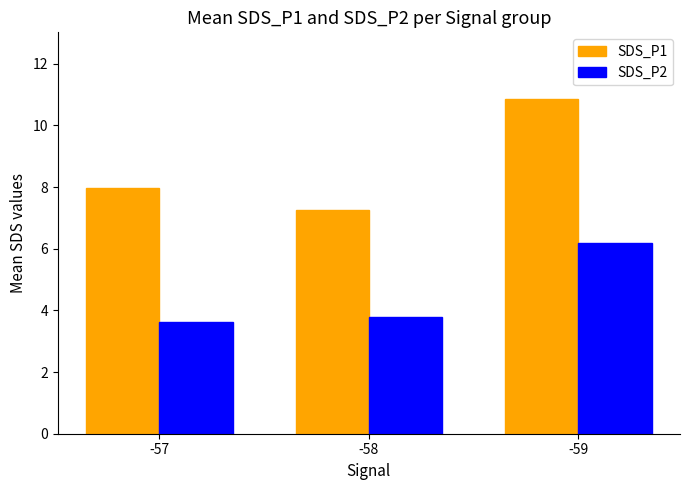

How many bars are there in each group?

2